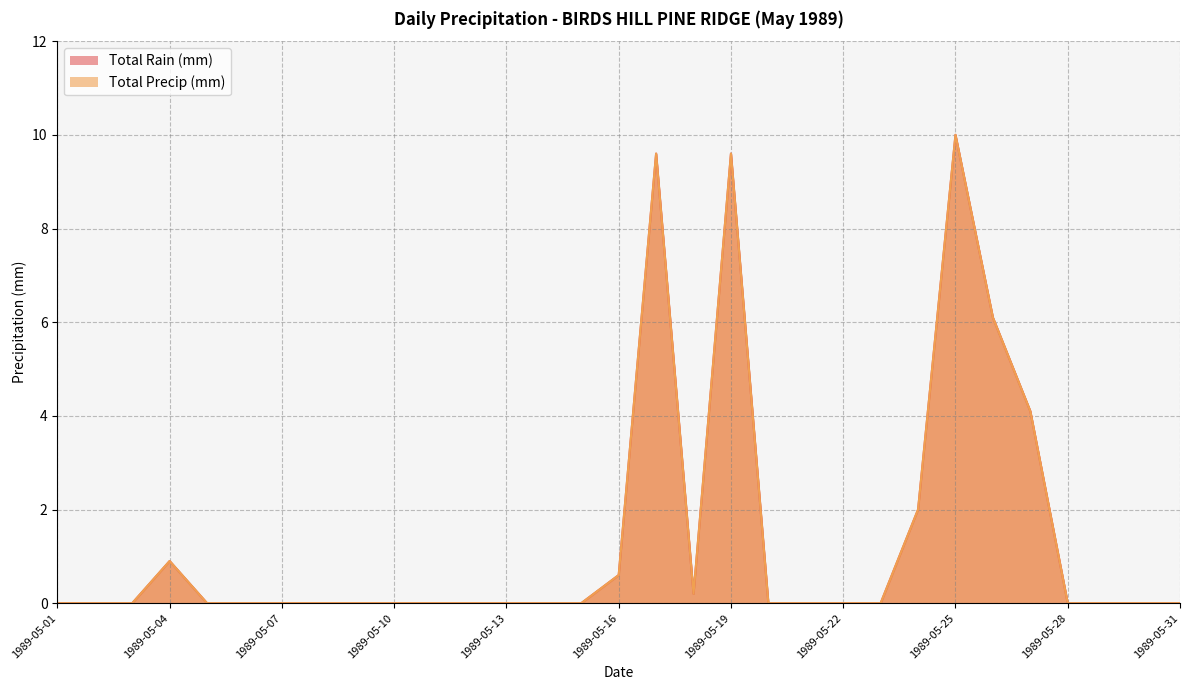

Count the number of categories in the chart.

31